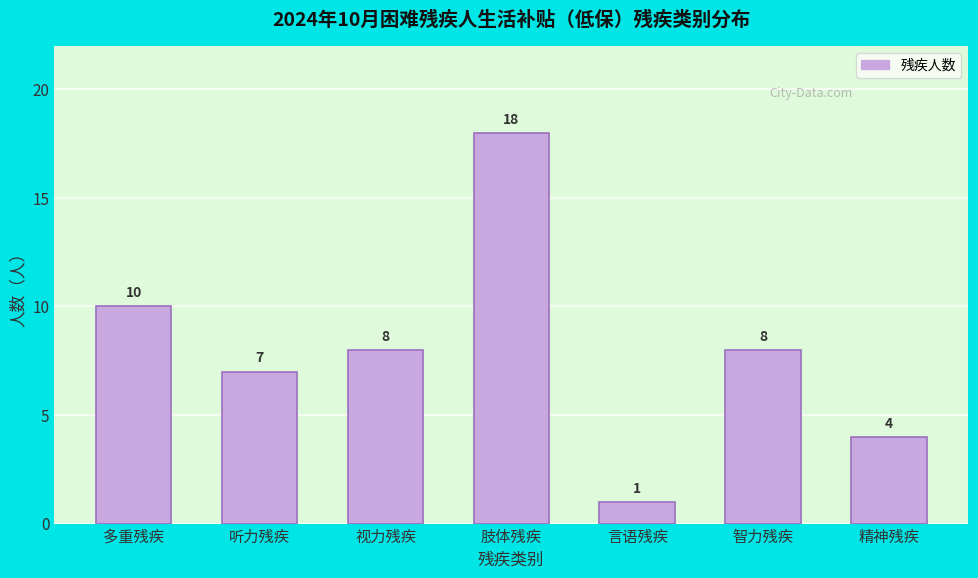

Reading left to right, extract all data points from this chart.

多重残疾=10	听力残疾=7	视力残疾=8	肢体残疾=18	言语残疾=1	智力残疾=8	精神残疾=4